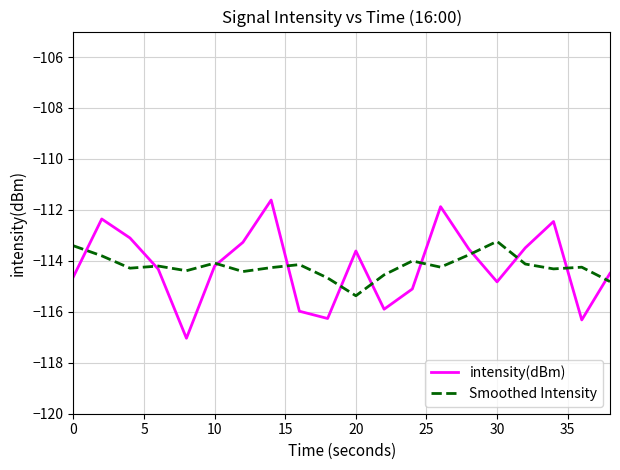

What is the maximum value shown in the chart?

-111.6